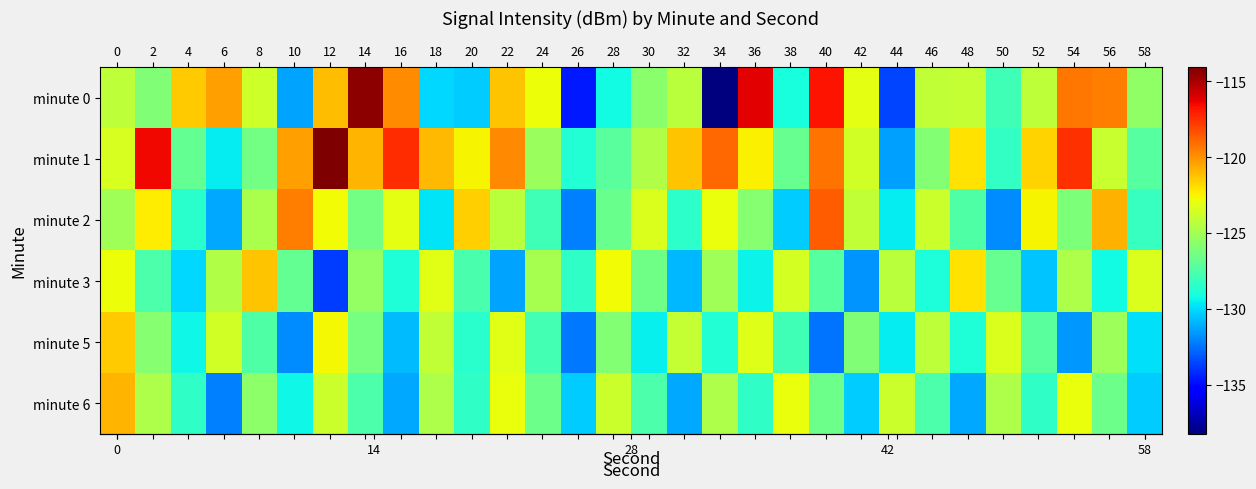

Between 40 and 52, which series saw the biggest shift?

row_0